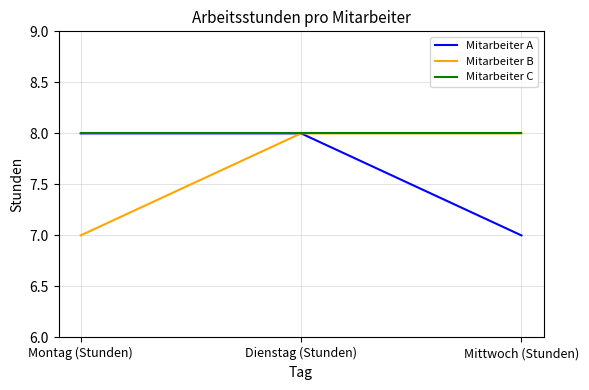

What position from the left is Mittwoch (Stunden)?

3